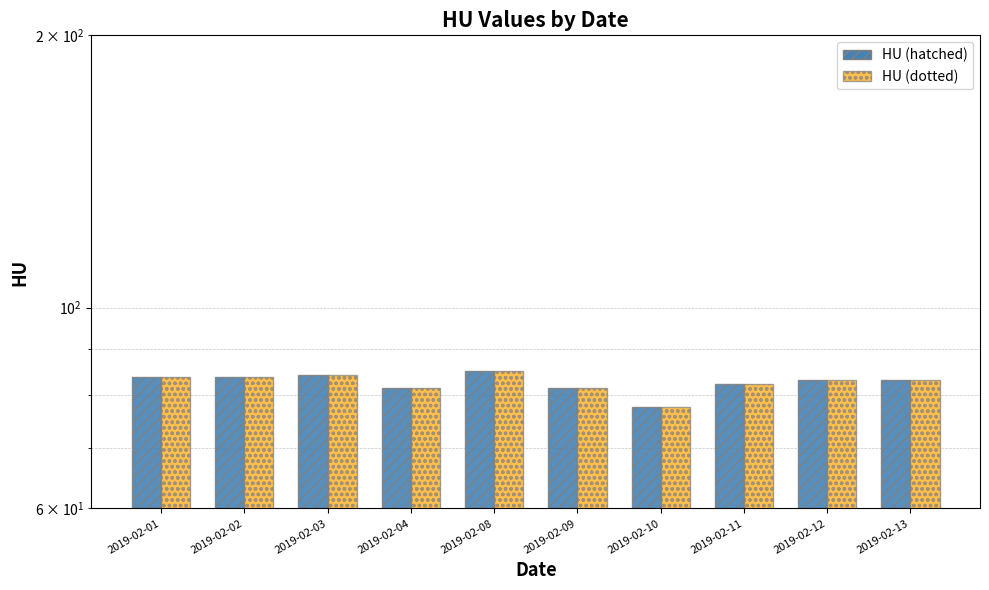

What is the maximum value shown in the chart?

85.1